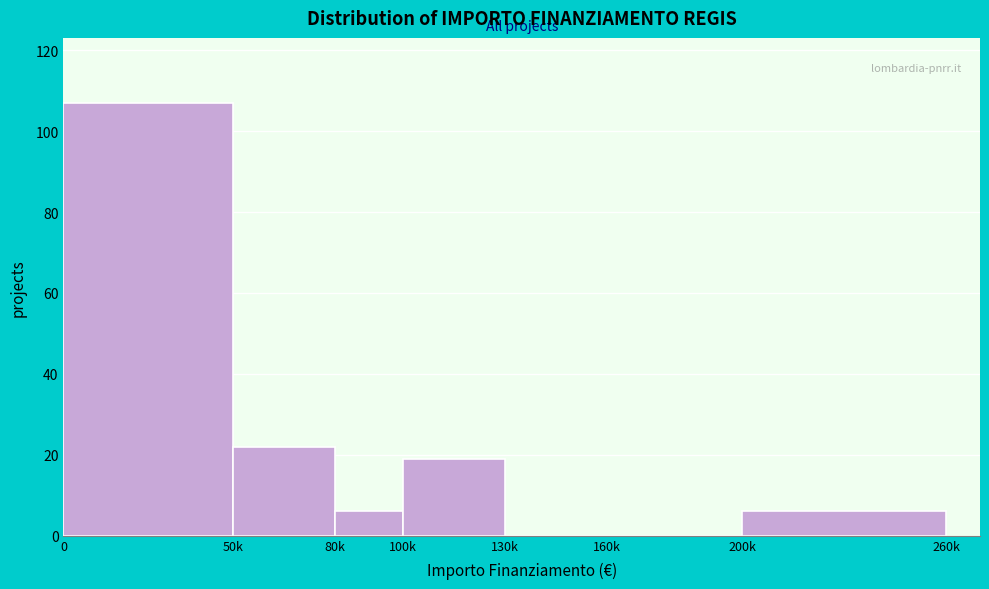

Reading right to left, list all the values displayed in this chart.

200k=6	160k=0	130k=0	100k=19	80k=6	50k=22	0=107